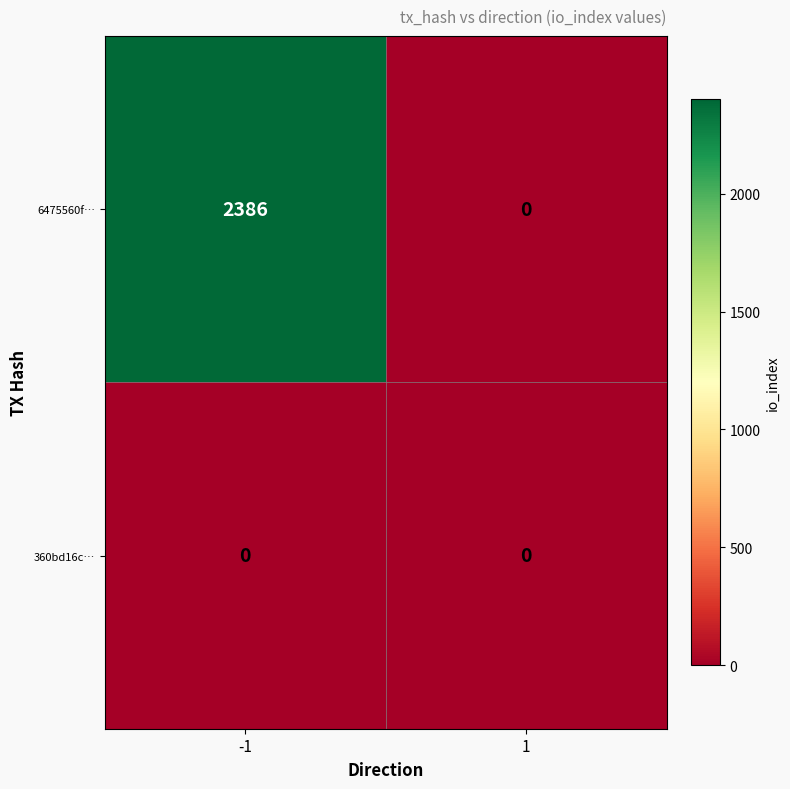

Reading left to right, what are all the values shown in this chart?

6475560f…: -1=2386	1=0
360bd16c…: -1=0	1=0